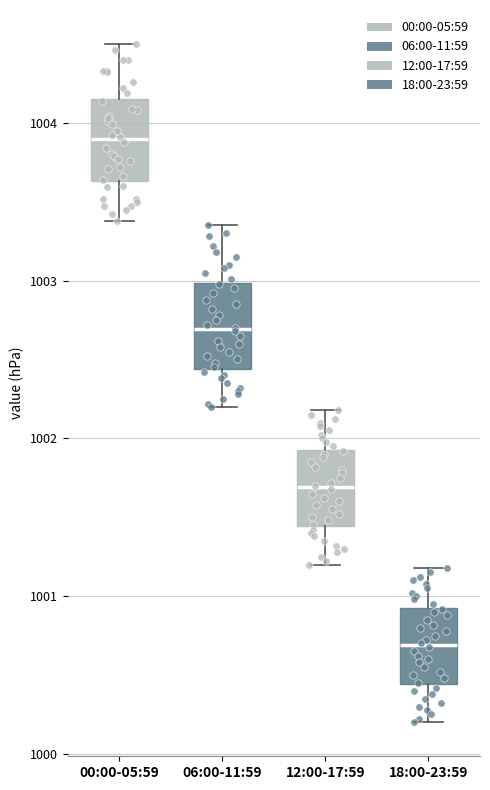

Which box has the lowest median line?

18:00-23:59